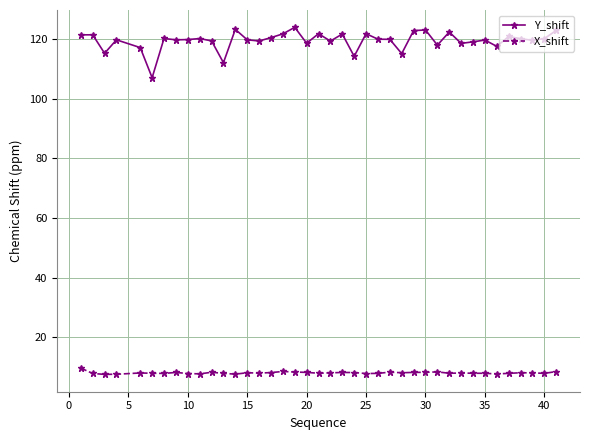

Is this an area chart (filled region under the line)?

No